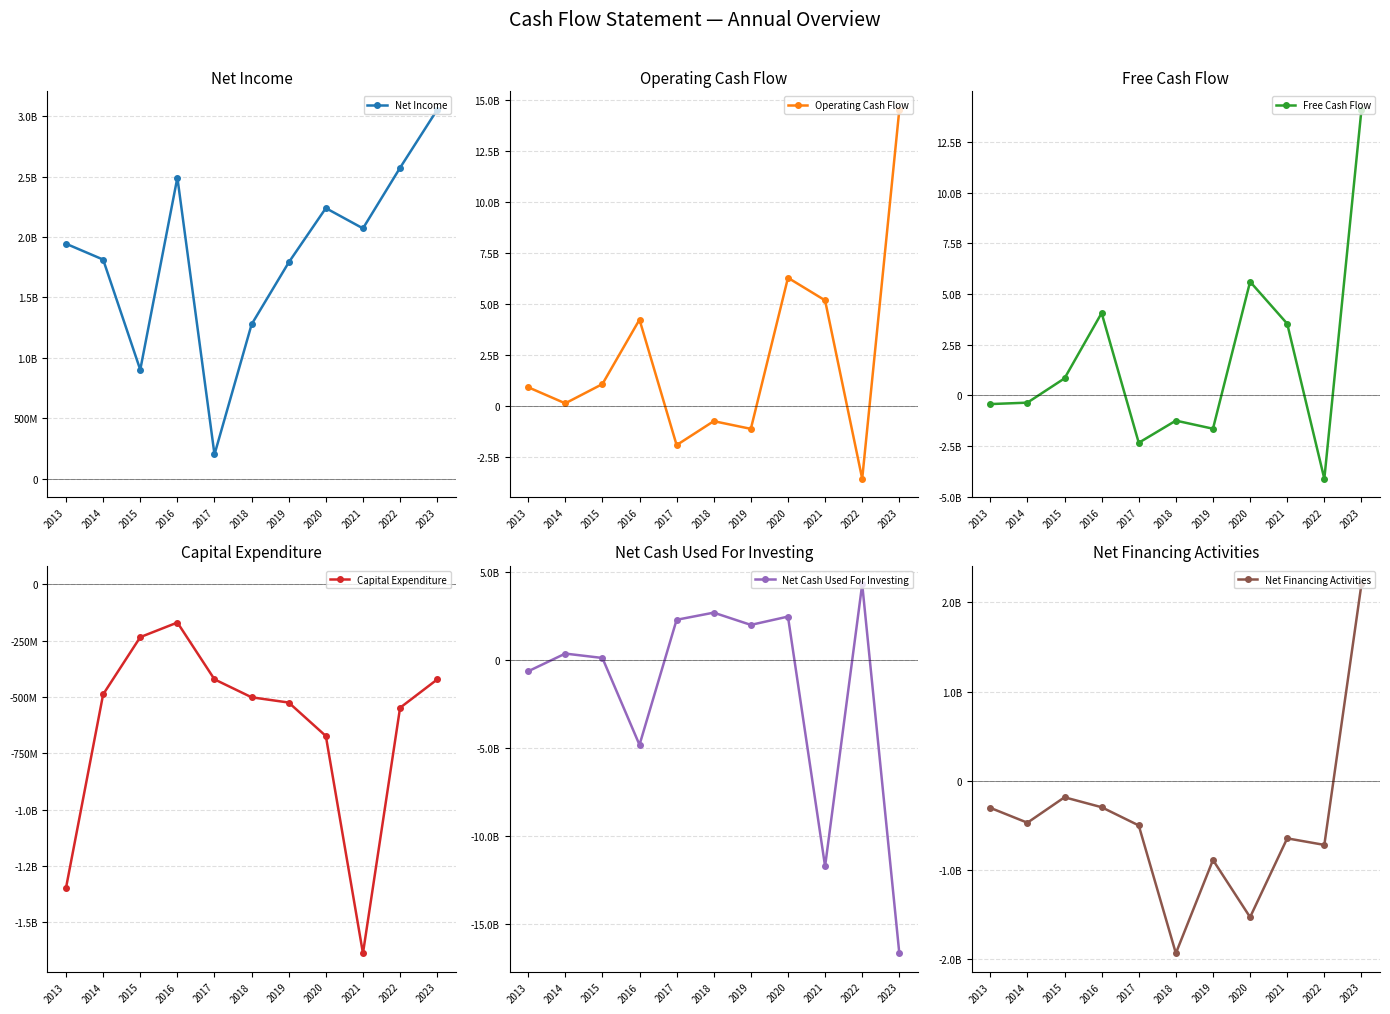

Between 2016 and 2022, which series saw the biggest shift?

Net Cash Used For Investing